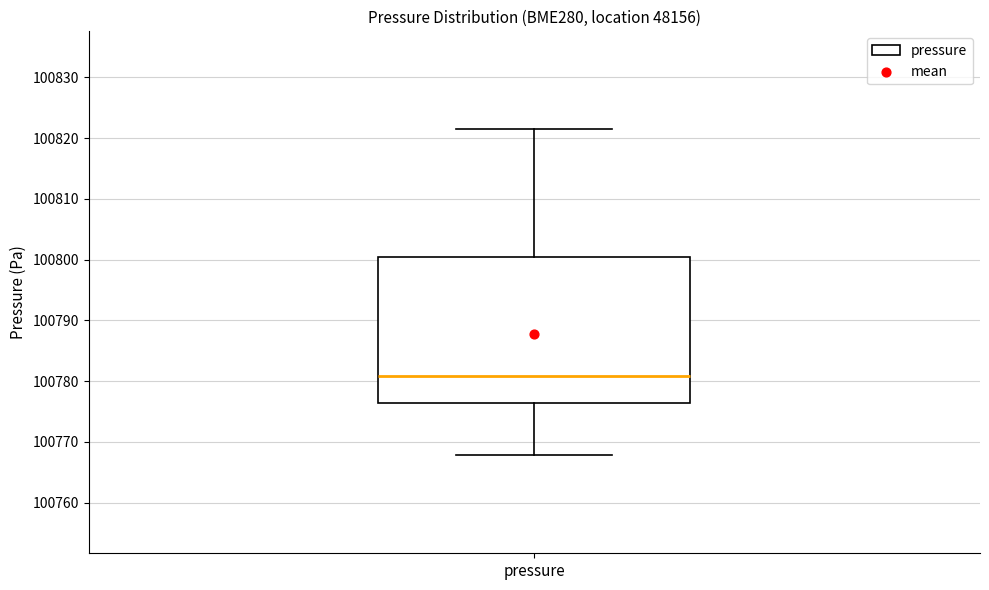

Where does the lower whisker of the box for pressure end on the y-axis? The values are not printed on the chart, so give them approximately, as read against the axis.

100768